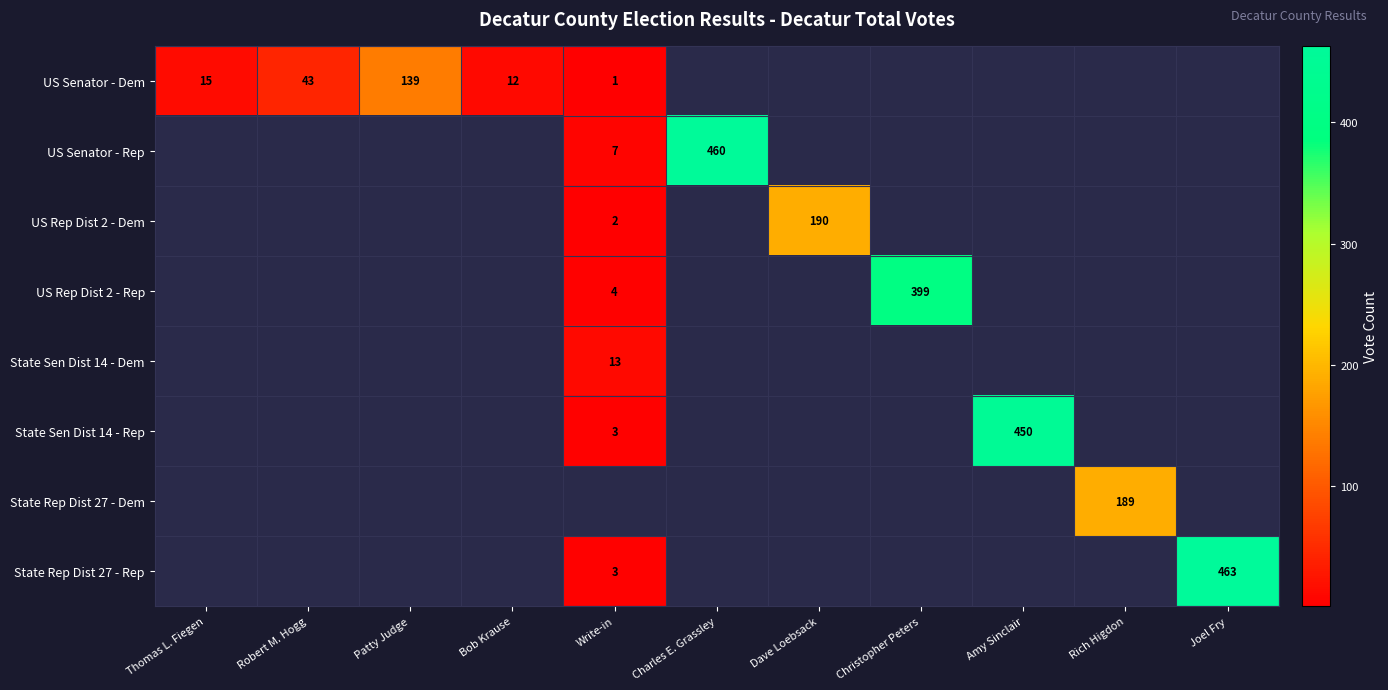

Count the number of categories in the chart.

11